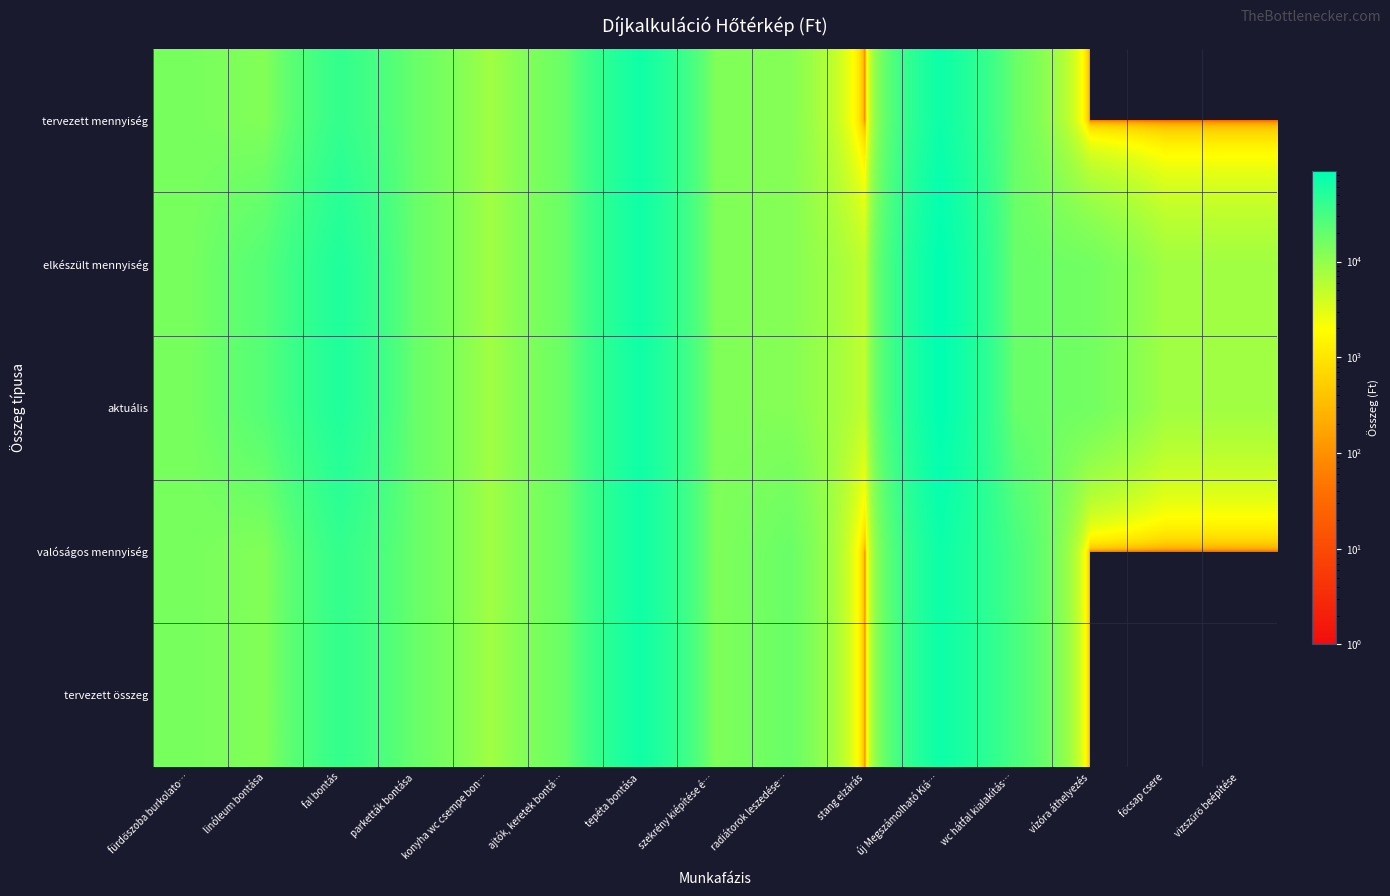

Reading left to right, transcribe all the data shown in this chart.

tervezett összeg: fürdőszoba burkolato…=14630	linóleum bontása=12424	fal bontás=40740	parketták bontása=18502	konyha wc csempe bon…=8000	ajtók, keretek bontá…=18000	tepéta bontása=68883	szekrény kiépítése é…=13000	radiátorok leszedése…=18000	stang elzárás=0	új Megszámolható Kiá…=72000	wc hátfal kialakítás…=30000	vízóra áthelyezés=0	főcsap csere=0	vizszűrő beépítése=0
valóságos mennyiség: fürdőszoba burkolato…=14630	linóleum bontása=12424	fal bontás=40740	parketták bontása=18502	konyha wc csempe bon…=8000	ajtók, keretek bontá…=18000	tepéta bontása=68883	szekrény kiépítése é…=13000	radiátorok leszedése…=18000	stang elzárás=0	új Megszámolható Kiá…=72000	wc hátfal kialakítás…=30000	vízóra áthelyezés=0	főcsap csere=0	vizszűrő beépítése=0
aktuális: fürdőszoba burkolato…=14630	linóleum bontása=24848	fal bontás=54740	parketták bontása=18502	konyha wc csempe bon…=8000	ajtók, keretek bontá…=18000	tepéta bontása=68883	szekrény kiépítése é…=13000	radiátorok leszedése…=12000	stang elzárás=5000	új Megszámolható Kiá…=88000	wc hátfal kialakítás…=18000	vízóra áthelyezés=16000	főcsap csere=8000	vizszűrő beépítése=8000
elkészült mennyiség: fürdőszoba burkolato…=14630	linóleum bontása=24848	fal bontás=54740	parketták bontása=18502	konyha wc csempe bon…=8000	ajtók, keretek bontá…=18000	tepéta bontása=68883	szekrény kiépítése é…=13000	radiátorok leszedése…=12000	stang elzárás=5000	új Megszámolható Kiá…=88000	wc hátfal kialakítás…=18000	vízóra áthelyezés=16000	főcsap csere=8000	vizszűrő beépítése=8000
tervezett mennyiség: fürdőszoba burkolato…=14630	linóleum bontása=12424	fal bontás=40740	parketták bontása=18502	konyha wc csempe bon…=8000	ajtók, keretek bontá…=18000	tepéta bontása=68883	szekrény kiépítése é…=13000	radiátorok leszedése…=12000	stang elzárás=0	új Megszámolható Kiá…=72000	wc hátfal kialakítás…=18000	vízóra áthelyezés=0	főcsap csere=0	vizszűrő beépítése=0